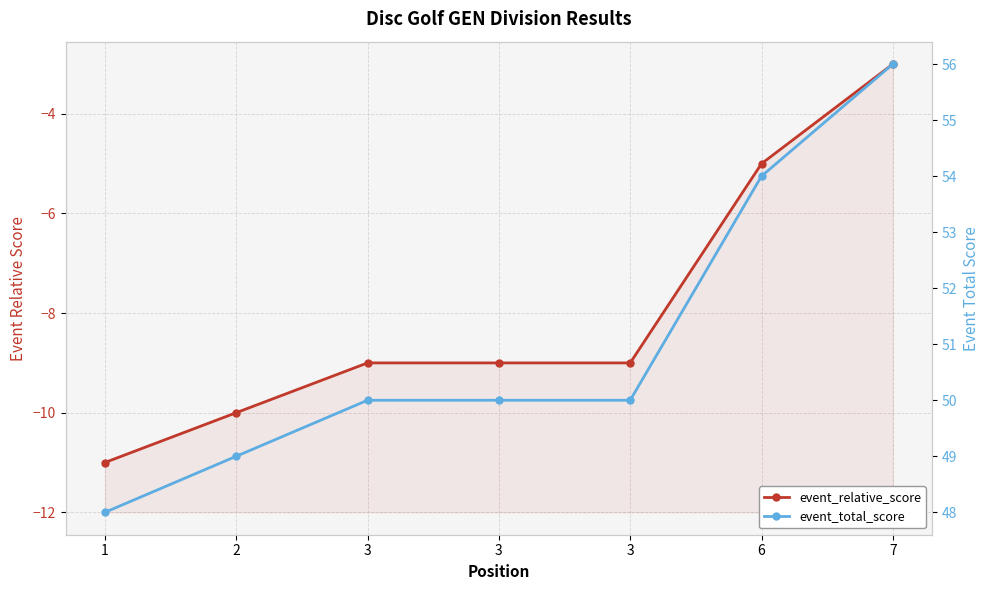

What is the difference between the second highest and second lowest values in the event_relative_score series?

5